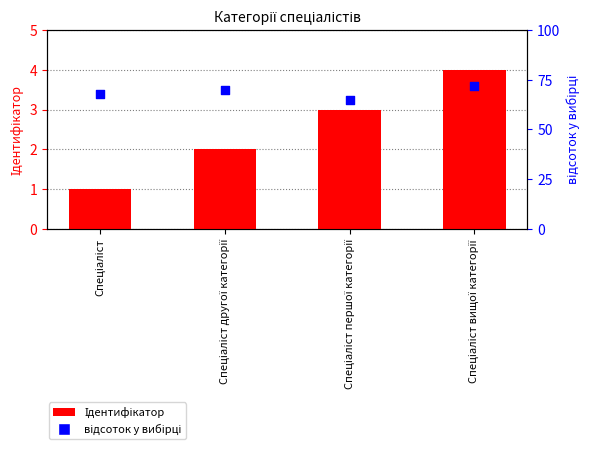

At which category is the sum across all series the highest?

Спеціаліст вищої категорії